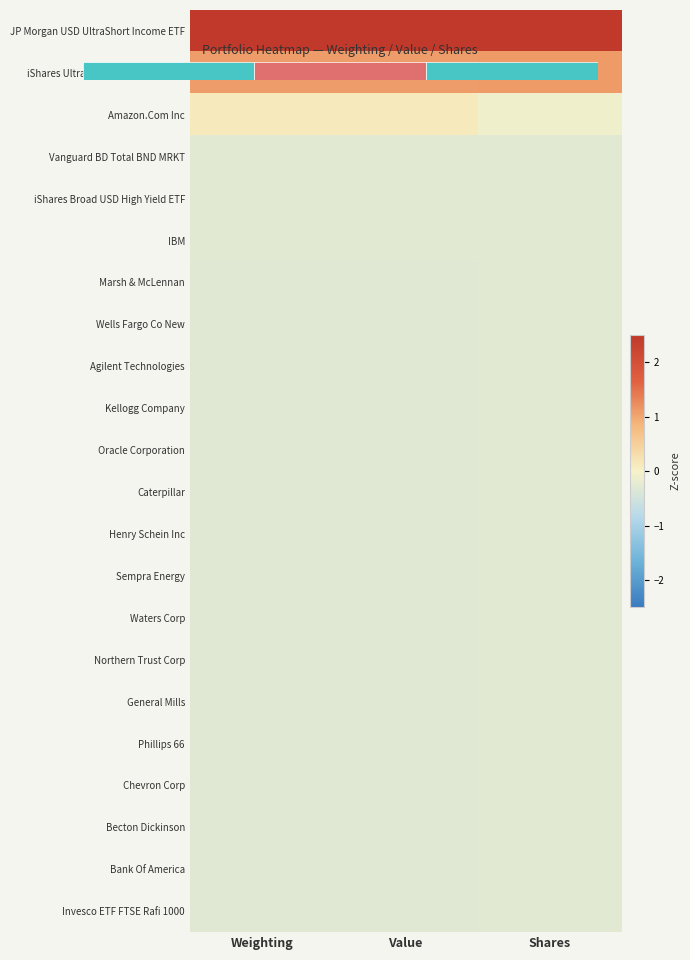

Which series has the largest total across all categories?

JP Morgan USD UltraShort Income ETF